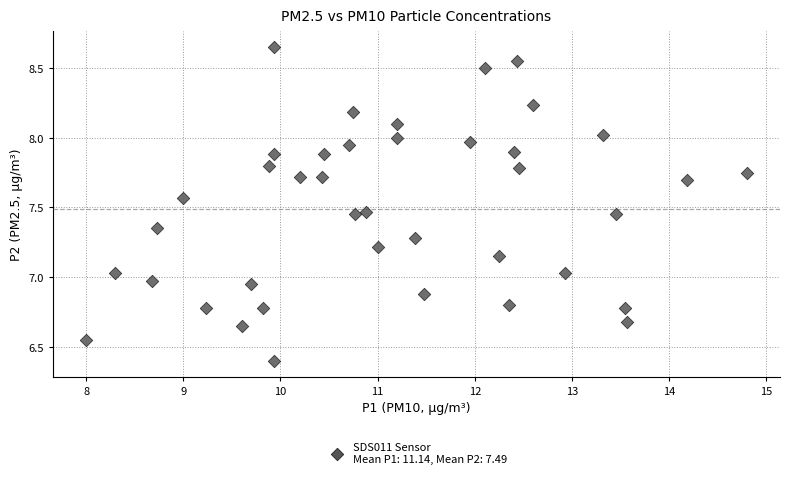

What is the range of X values (max minus min)?

6.8